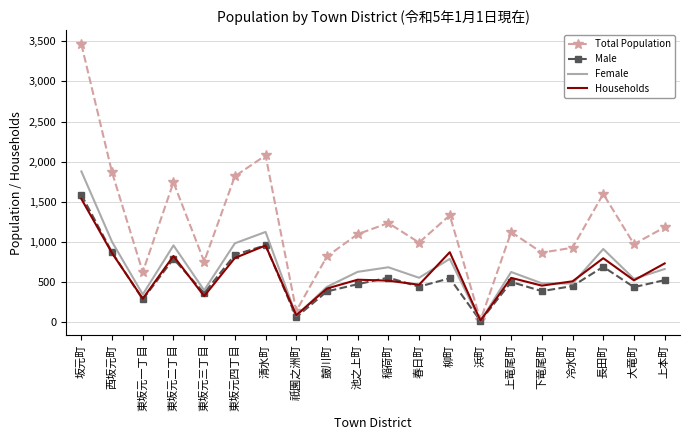

Where is Total Population nearest to the value 1741?

東坂元二丁目